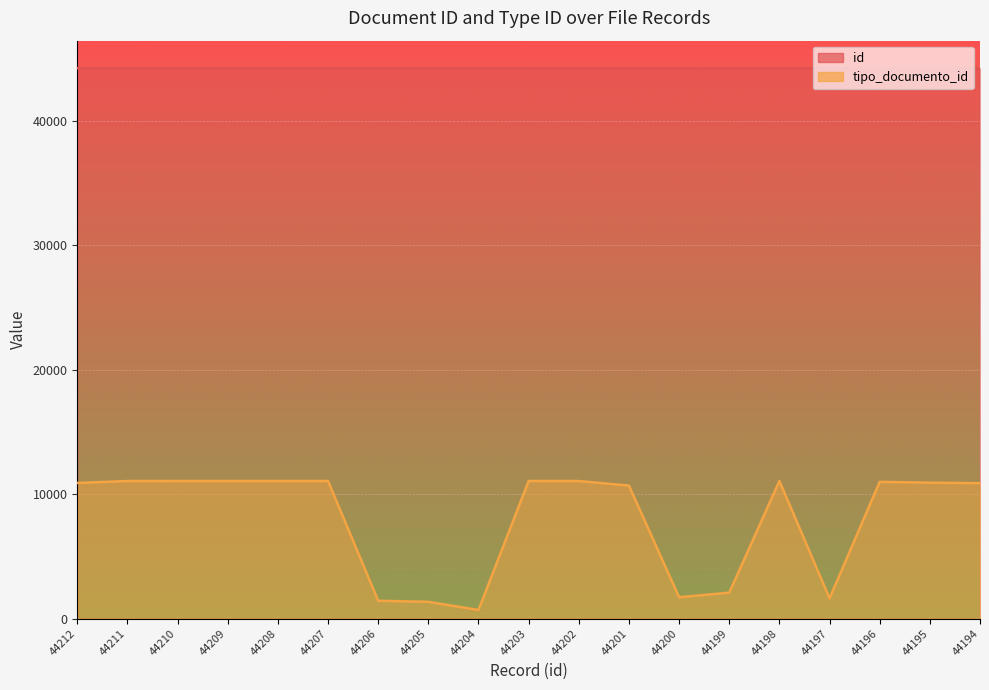

Which series has the widest spread of values?

tipo_documento_id